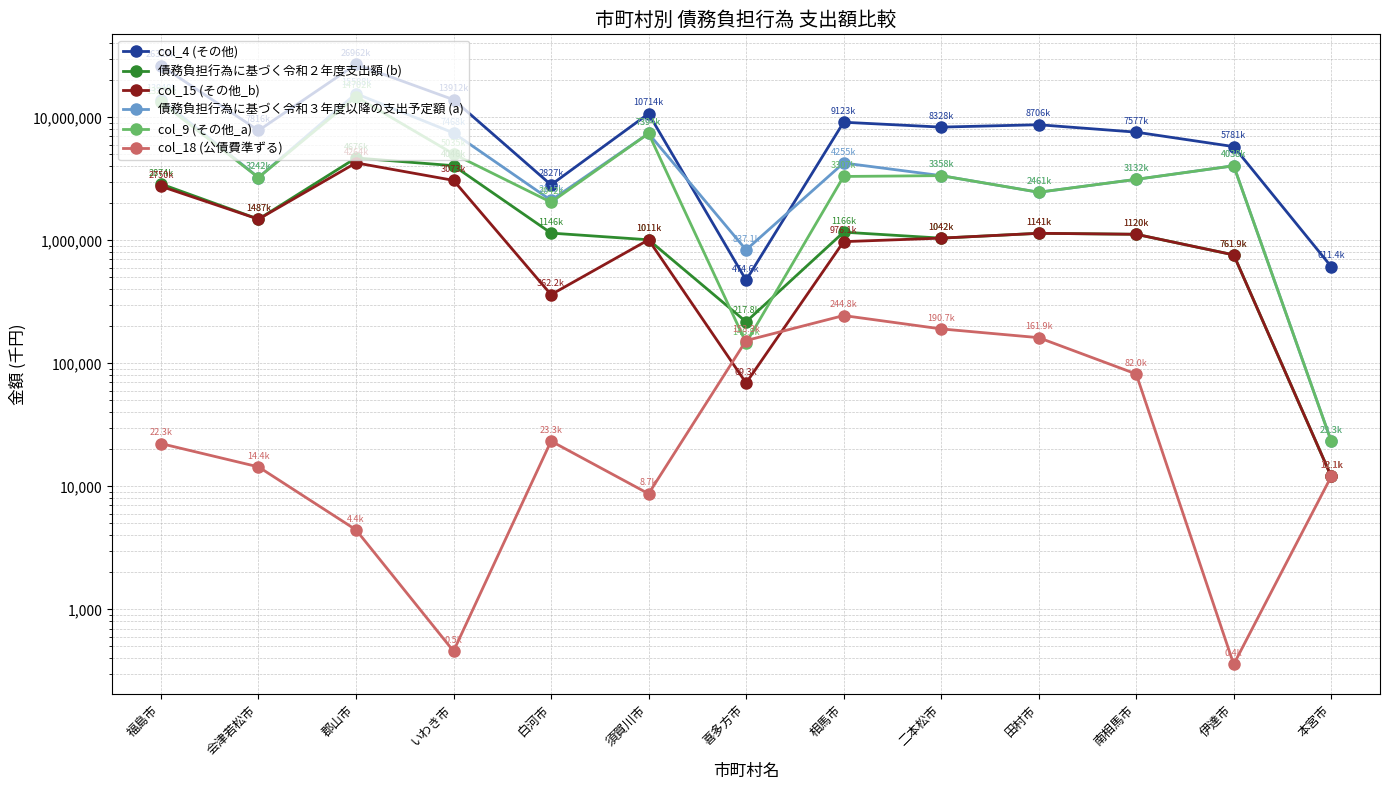

True or false: 債務負担行為に基づく令和２年度支出額 (b) and col_9 (その他_a) cross at least once.

True